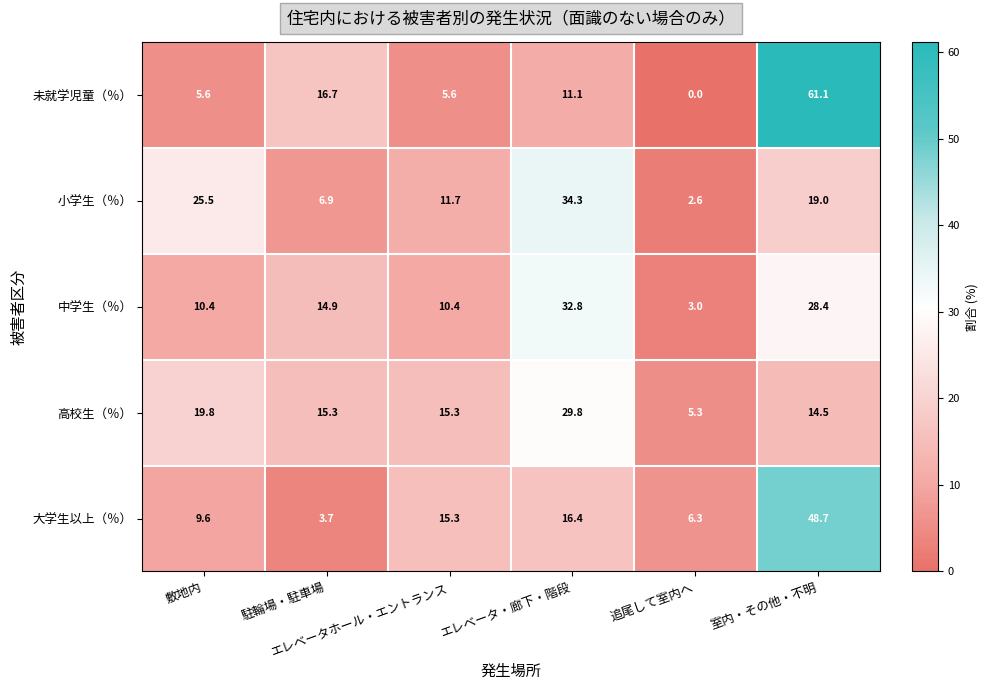

What is the difference between the highest and lowest values at エレベータ・廊下・階段?

23.2